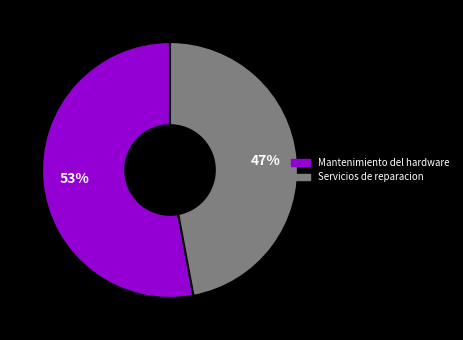

The Servicios de reparacion slice represents 62% of the pie. True or false?

False